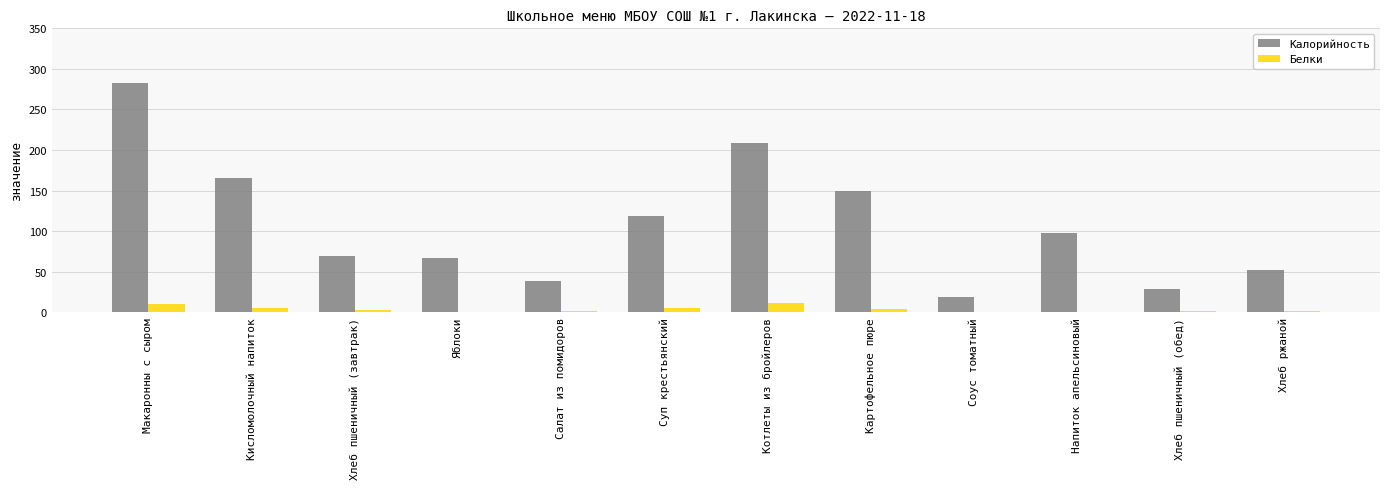

What is the maximum value shown in the chart?

282.0